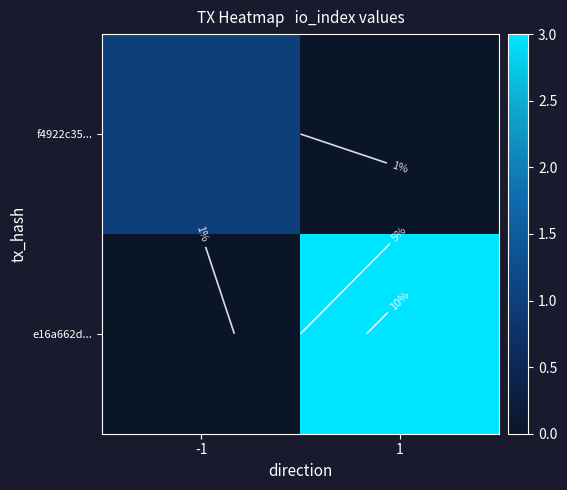

The value of f4922c35... at -1 is 1.6. True or false?

False